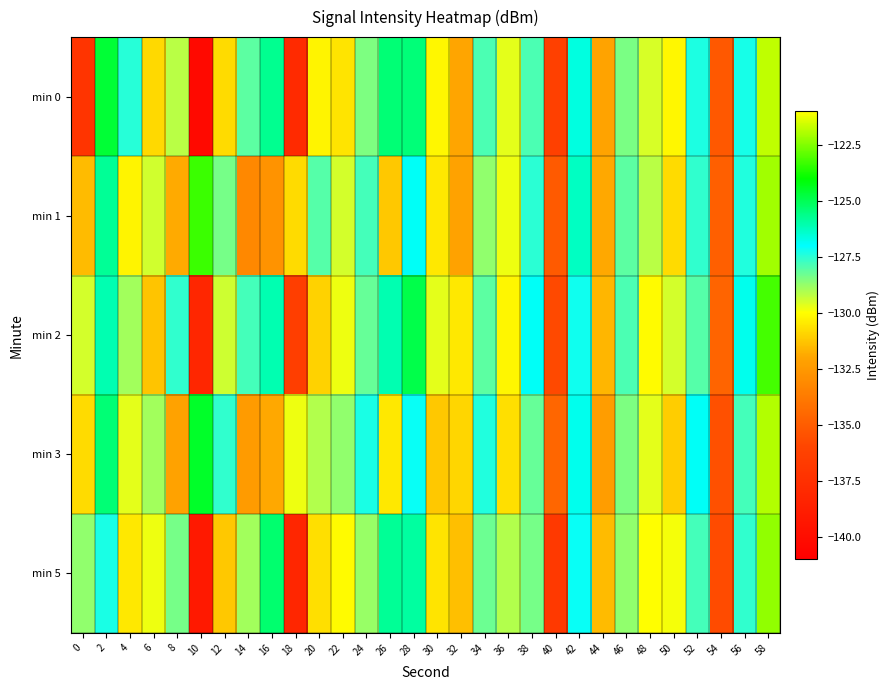

Reading left to right, extract all data points from this chart.

min 0: 0=-137.2	2=-124.7	4=-127.4	6=-130.8	8=-129.2	10=-140.3	12=-130.8	14=-128.1	16=-125.7	18=-137.9	20=-130.2	22=-130.6	24=-128.5	26=-125.4	28=-125.4	30=-130.2	32=-132.0	34=-127.9	36=-129.7	38=-127.9	40=-136.3	42=-126.6	44=-132.1	46=-128.4	48=-129.5	50=-130.1	52=-127.3	54=-135.2	56=-127.3	58=-121.8
min 1: 0=-131.5	2=-125.8	4=-130.2	6=-129.4	8=-131.9	10=-123.3	12=-128.4	14=-133.2	16=-132.7	18=-130.8	20=-128.0	22=-129.5	24=-127.8	26=-131.2	28=-126.9	30=-130.5	32=-132.1	34=-128.7	36=-129.8	38=-127.5	40=-135.1	42=-126.3	44=-131.9	46=-128.1	48=-129.2	50=-130.8	52=-127.6	54=-134.9	56=-127.4	58=-122.1
min 2: 0=-129.5	2=-126.1	4=-128.9	6=-131.3	8=-127.6	10=-138.2	12=-129.4	14=-127.8	16=-126.1	18=-136.5	20=-131.0	22=-129.8	24=-128.2	26=-126.1	28=-124.9	30=-129.7	32=-130.5	34=-128.1	36=-130.2	38=-126.9	40=-135.8	42=-127.2	44=-131.6	46=-127.9	48=-130.1	50=-129.5	52=-128.0	54=-134.7	56=-126.8	58=-123.2
min 3: 0=-130.8	2=-125.4	4=-129.7	6=-128.9	8=-132.1	10=-124.5	12=-127.6	14=-132.4	16=-131.9	18=-129.8	20=-129.1	22=-128.7	24=-127.3	26=-130.5	28=-127.1	30=-131.2	32=-130.9	34=-127.4	36=-130.7	38=-128.2	40=-134.6	42=-126.8	44=-132.3	46=-128.5	48=-129.7	50=-131.1	52=-126.9	54=-135.5	56=-127.8	58=-121.9
min 5: 0=-128.7	2=-127.3	4=-130.5	6=-129.8	8=-128.4	10=-139.1	12=-131.2	14=-128.9	16=-125.3	18=-138.2	20=-130.7	22=-130.1	24=-128.8	26=-125.8	28=-125.9	30=-130.6	32=-131.4	34=-128.3	36=-129.1	38=-128.4	40=-136.8	42=-127.1	44=-131.5	46=-128.7	48=-130.0	50=-129.9	52=-127.8	54=-135.7	56=-127.6	58=-122.3